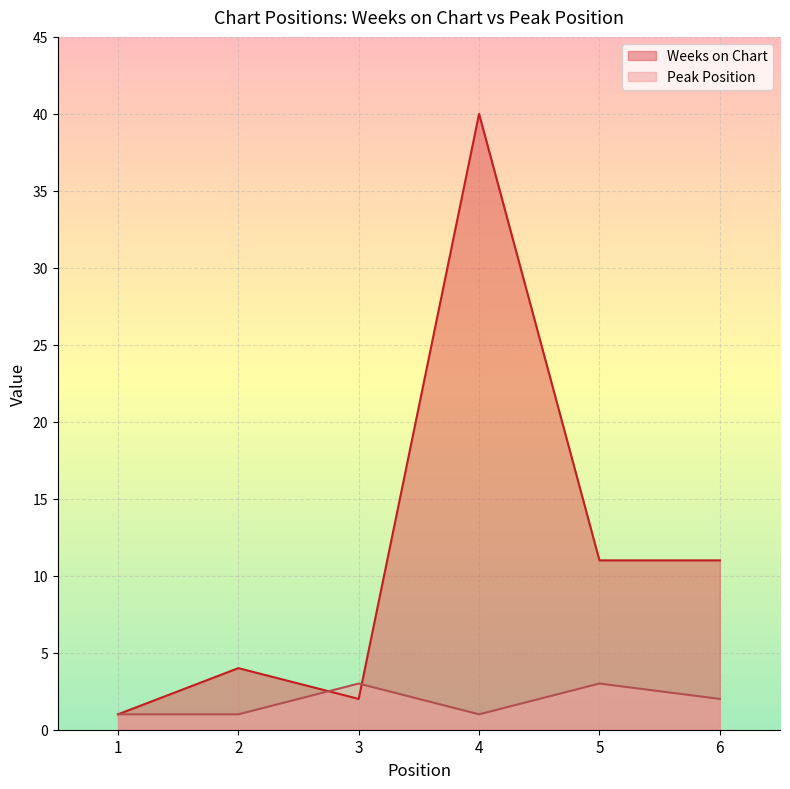

Between 5 and 2, which is larger?

5